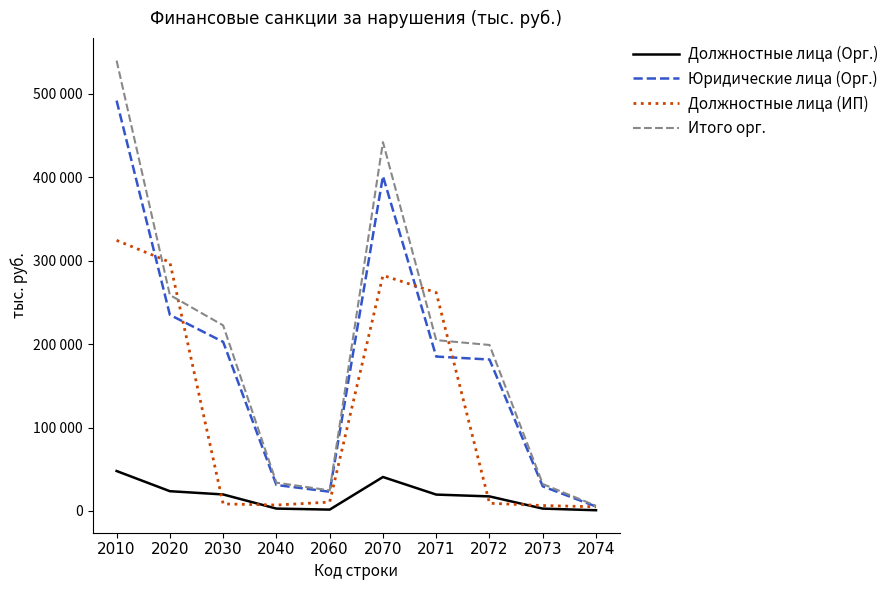

Between 2074 and 2040, which is larger?

2040